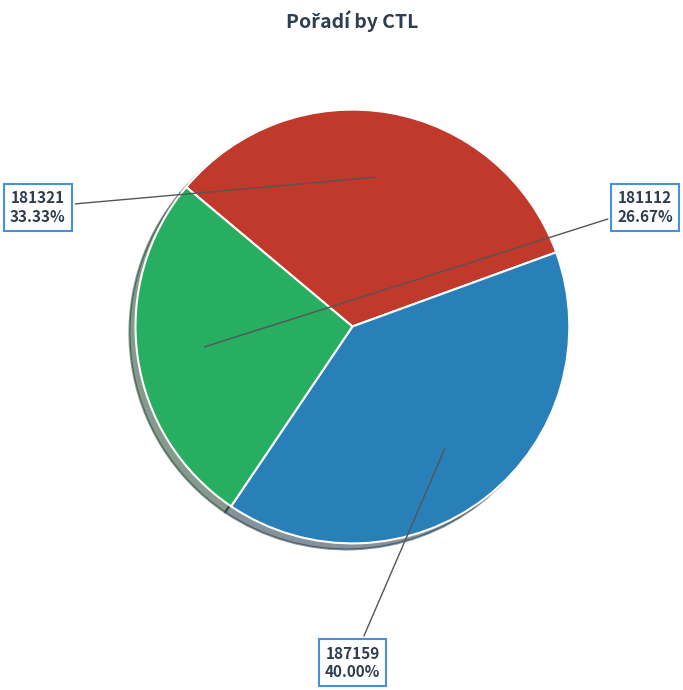

What percentage is the 181112 slice, to the nearest percent?

27%